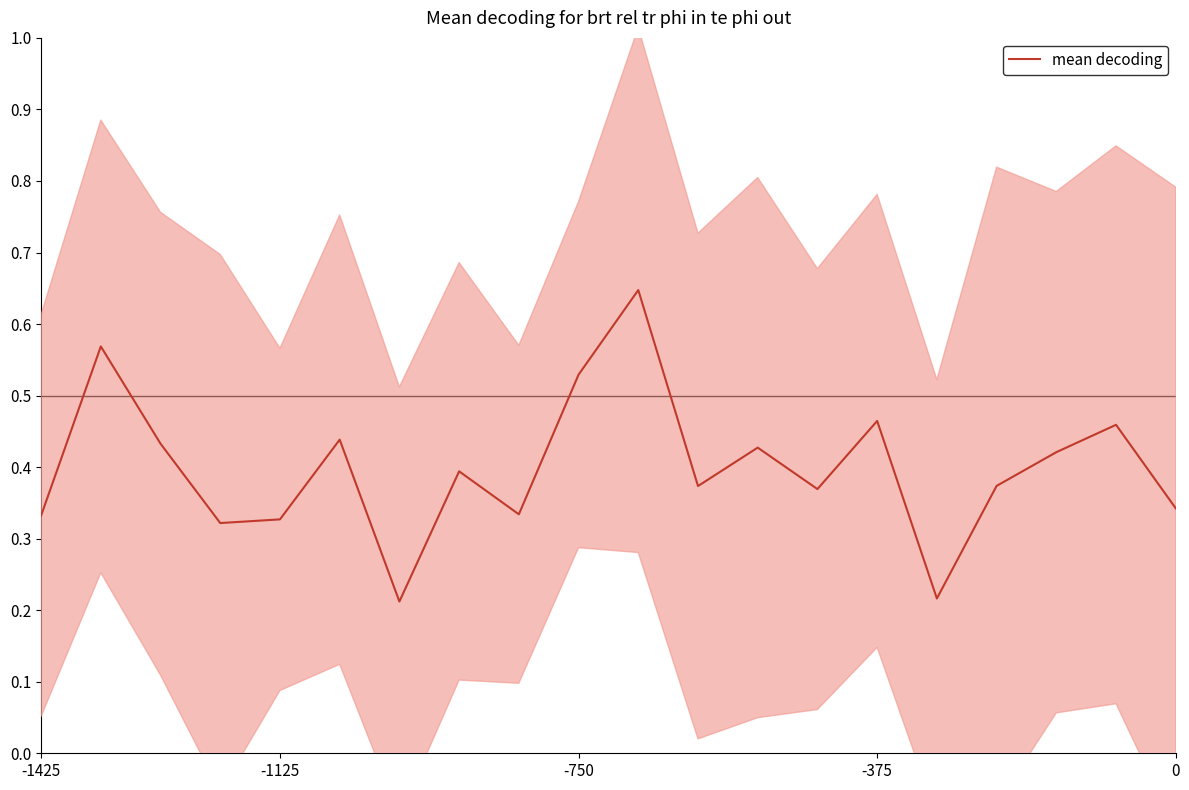

Rank the categories by value from highest to lowest.

10, -1125, 9, 14, 18, 5, -750, 12, 17, 7, 16, 11, 13, 19, 8, -1425, 0, -375, 15, 6